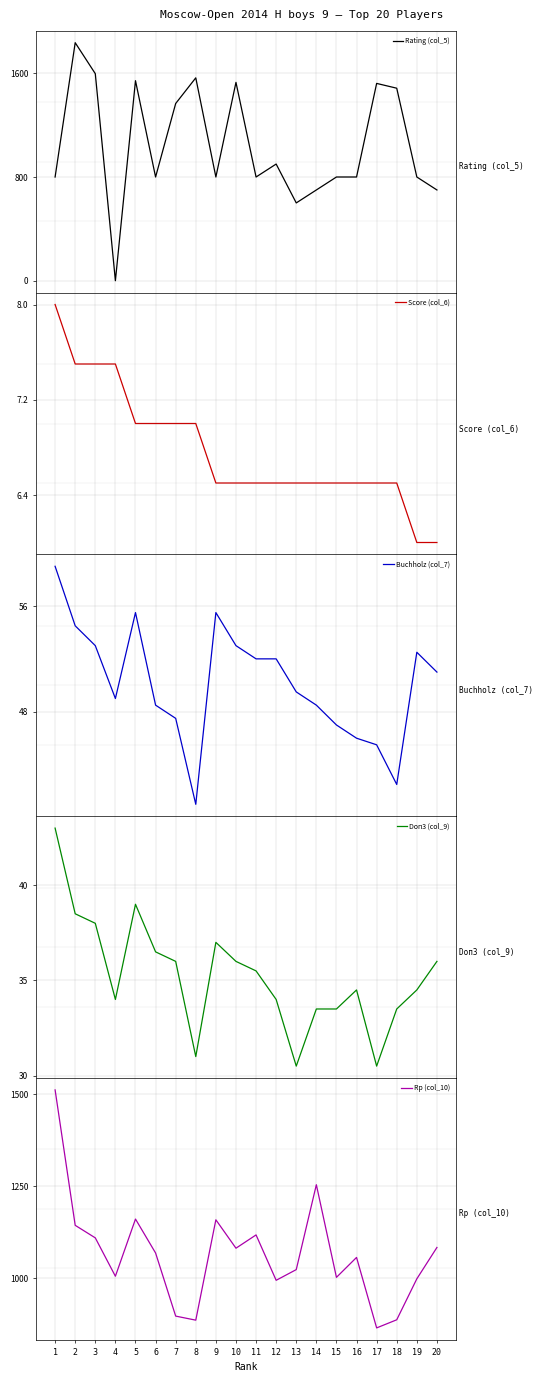

Reading right to left, extract all data points from this chart.

Rating (col_5): 700.0	800.0	1485.0	1522.0	800.0	800.0	700.0	600.0	900.0	800.0	1530.0	800.0	1565.0	1367.0	800.0	1543.0	0.0	1597.0	1836.0	800.0
Score (col_6): 6.0	6.0	6.5	6.5	6.5	6.5	6.5	6.5	6.5	6.5	6.5	6.5	7.0	7.0	7.0	7.0	7.5	7.5	7.5	8.0
Buchholz (col_7): 51.0	52.5	42.5	45.5	46.0	47.0	48.5	49.5	52.0	52.0	53.0	55.5	41.0	47.5	48.5	55.5	49.0	53.0	54.5	59.0
Doп3 (col_9): 36.0	34.5	33.5	30.5	34.5	33.5	33.5	30.5	34.0	35.5	36.0	37.0	31.0	36.0	36.5	39.0	34.0	38.0	38.5	43.0
Rp (col_10): 1084.0	999.0	888.0	866.0	1057.0	1003.0	1254.0	1024.0	995.0	1118.0	1082.0	1159.0	887.0	898.0	1069.0	1161.0	1006.0	1110.0	1144.0	1511.0